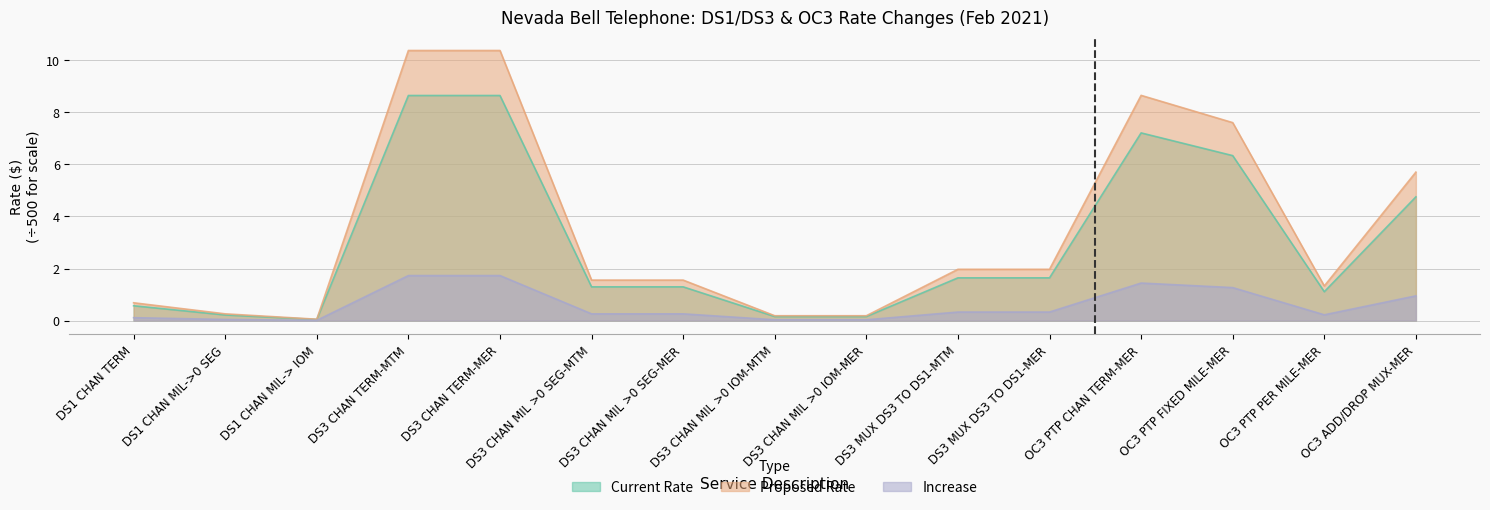

Which series has the largest range (max minus min)?

Current Rate